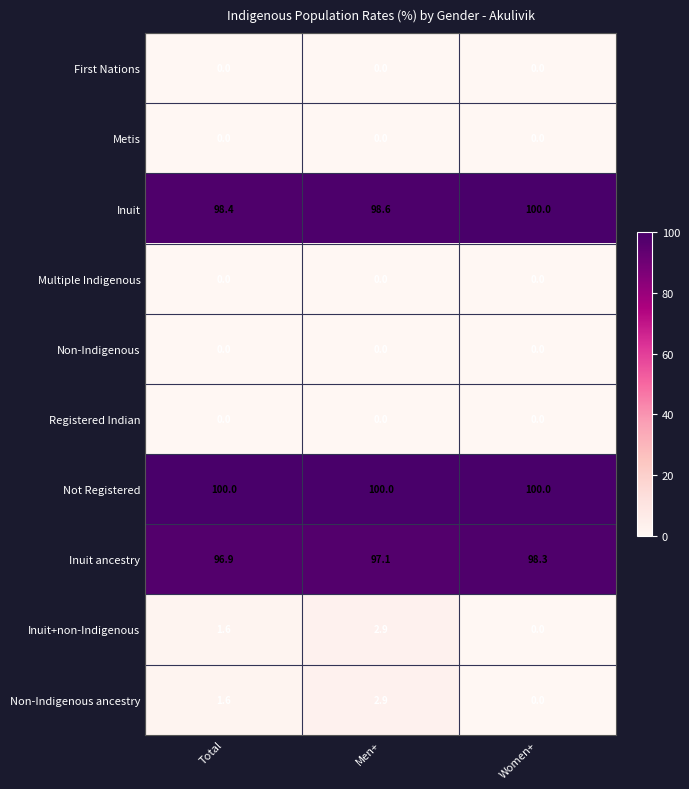

What is the spread (max minus min) of values at Total?

100.0